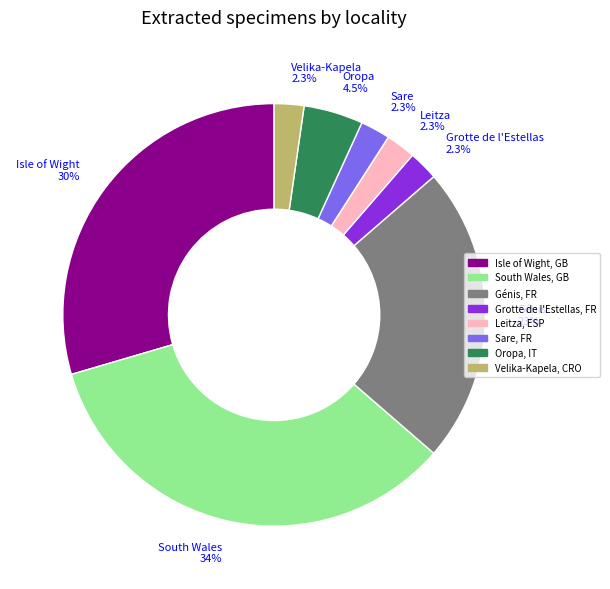

To the nearest percent, what is the average slice percentage?

12%